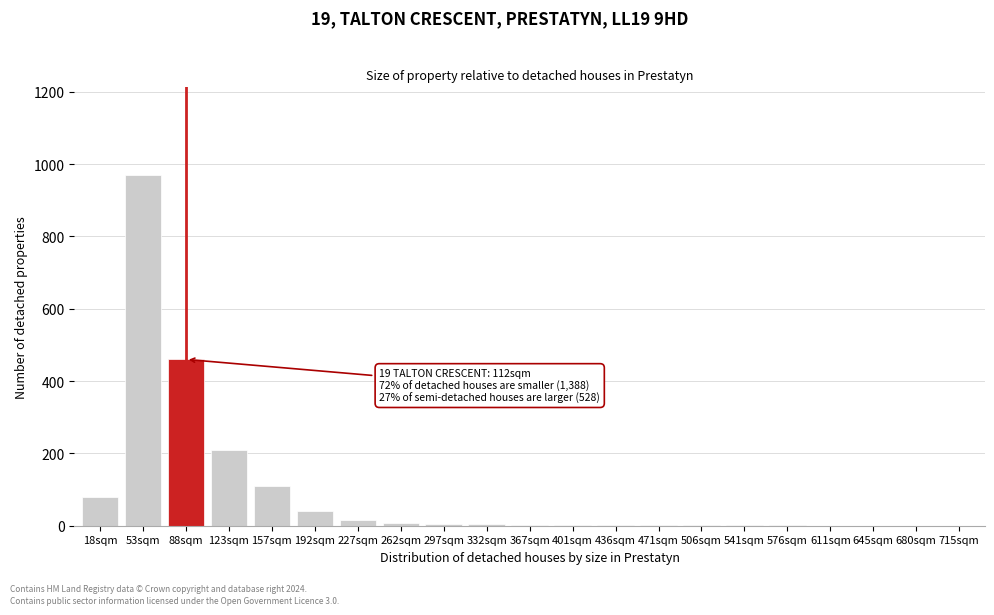

At which label is the value closest to 485?

88sqm